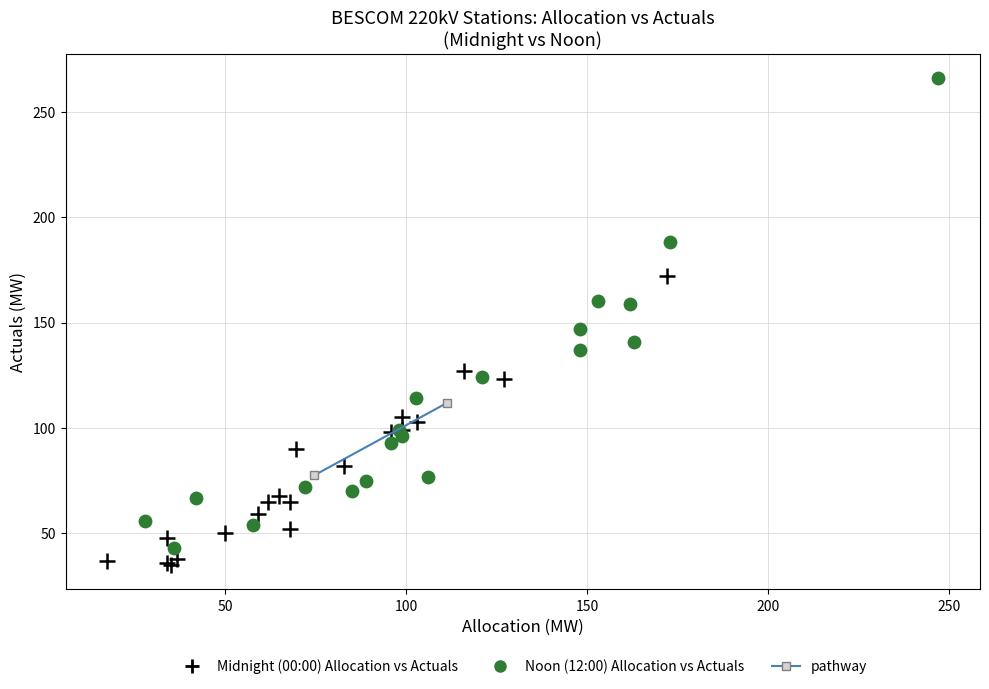

Which series has the largest Y range (max minus min)?

Noon (12:00) Allocation vs Actuals